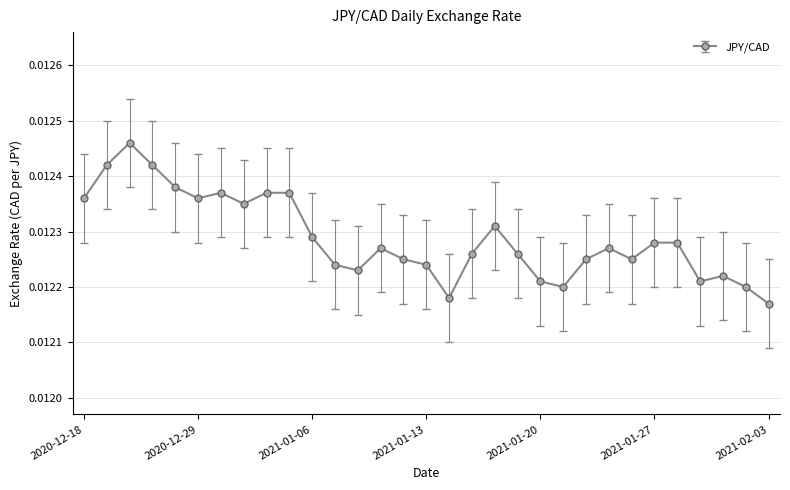

True or false: the data has more than 0 interior local peaks.

True